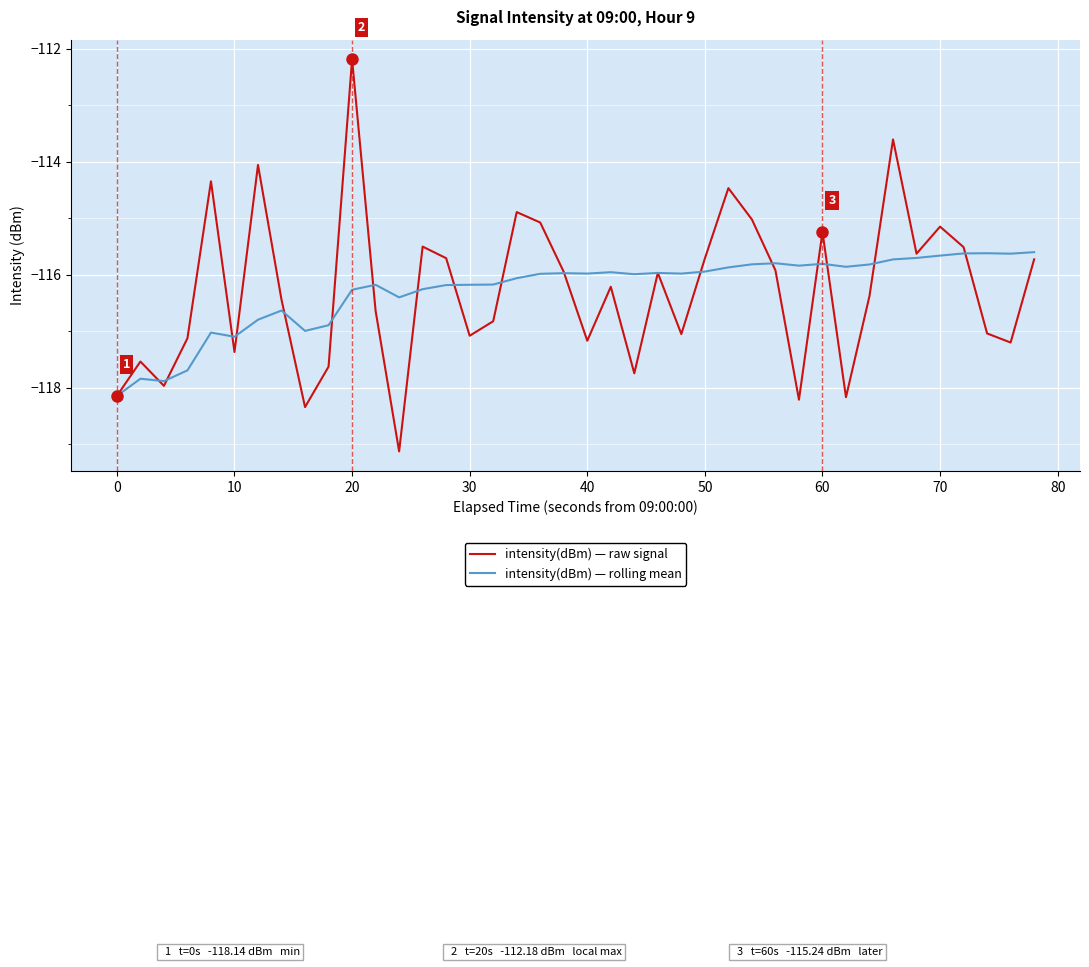

Which series has the widest spread of values?

intensity(dBm) — raw signal